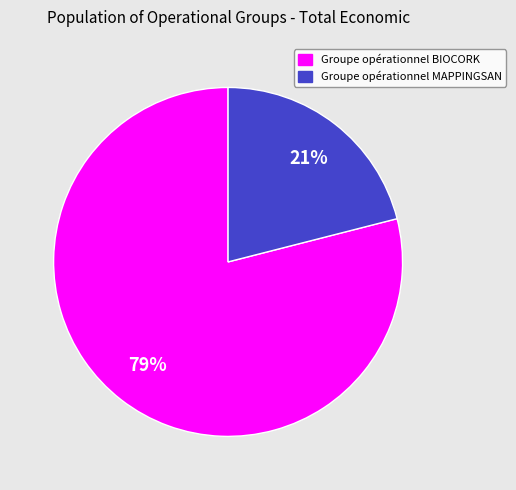

Which category has the smallest portion of the pie?

Groupe opérationnel MAPPINGSAN